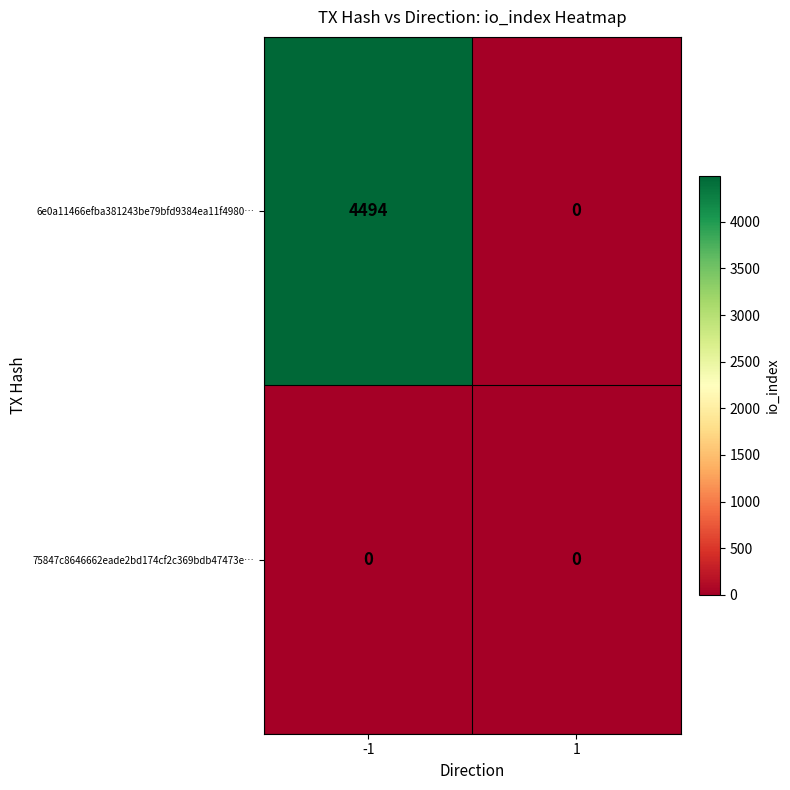

What is the difference between the highest and lowest values at -1?

4494